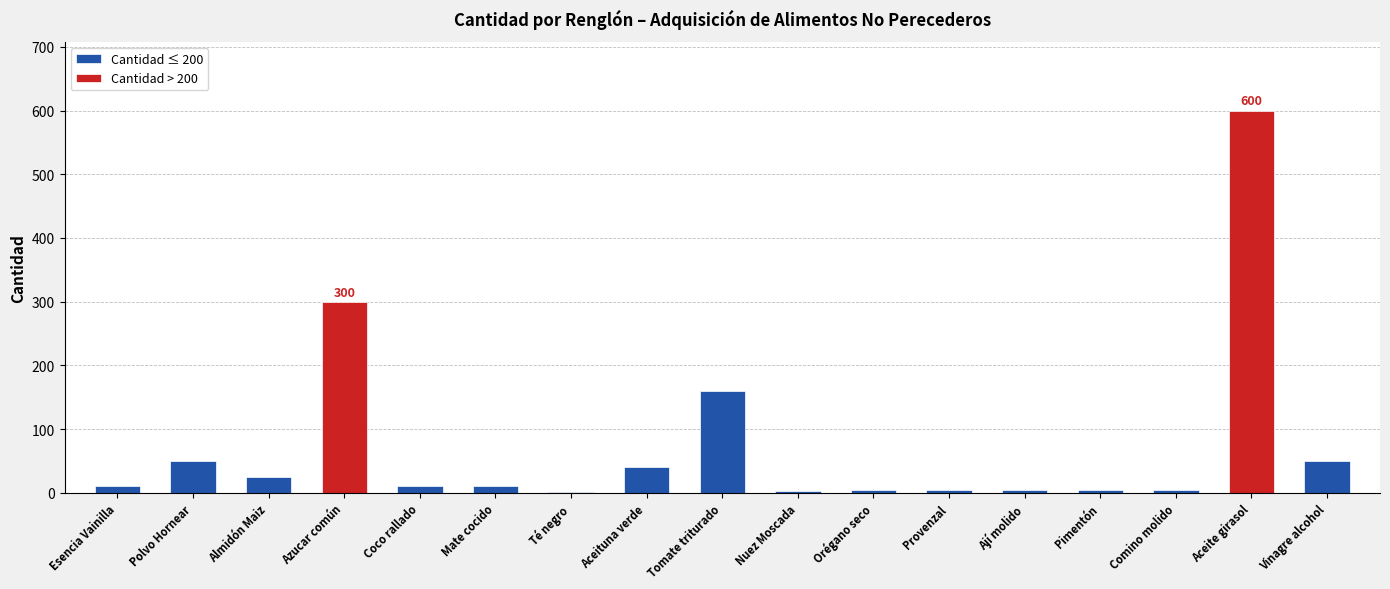

What is the change in value from Polvo Hornear to Ají molido?

-45